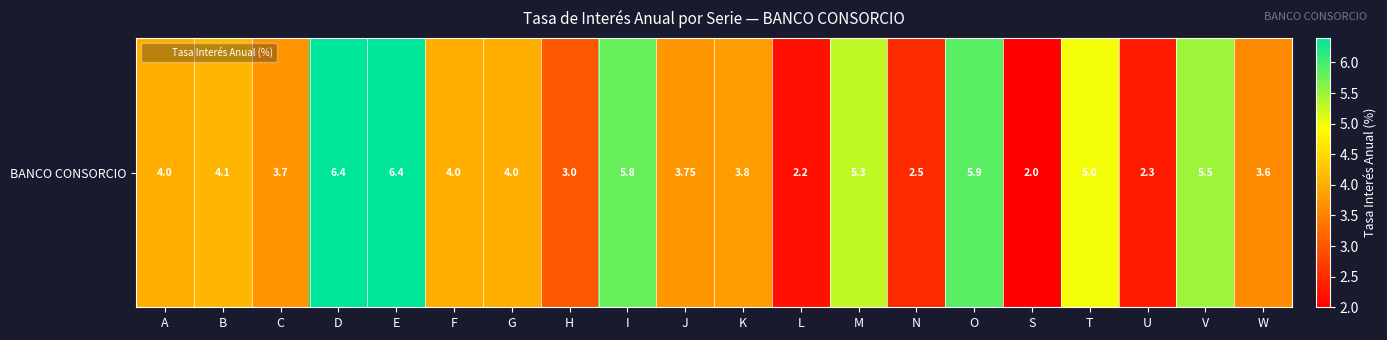

What is the difference between the maximum and second lowest values?

4.2